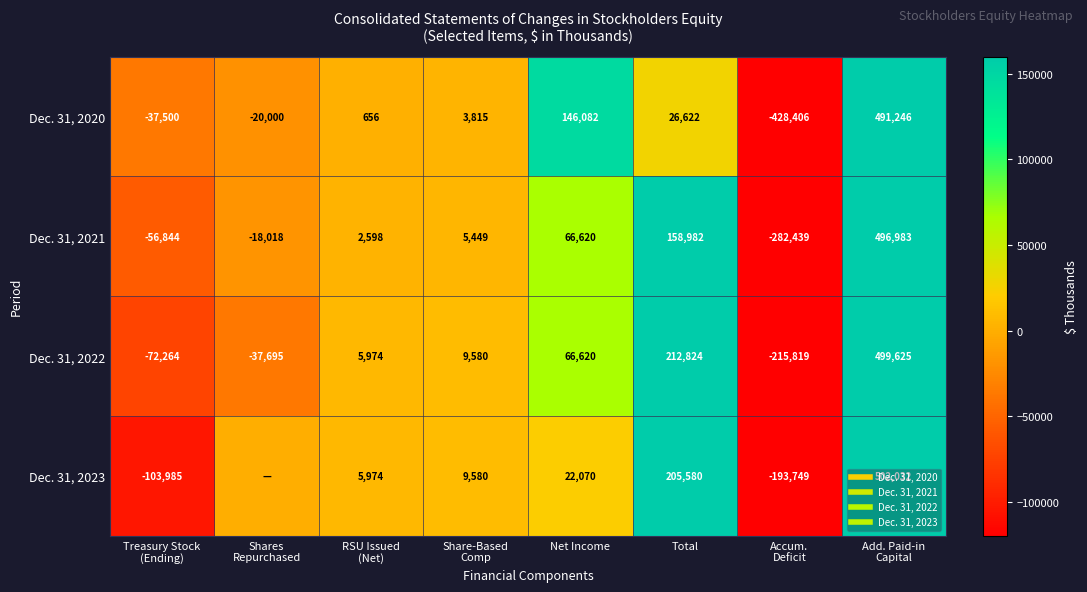

Which has a higher value, RSU Issued
(Net) or Add. Paid-in
Capital?

Add. Paid-in
Capital